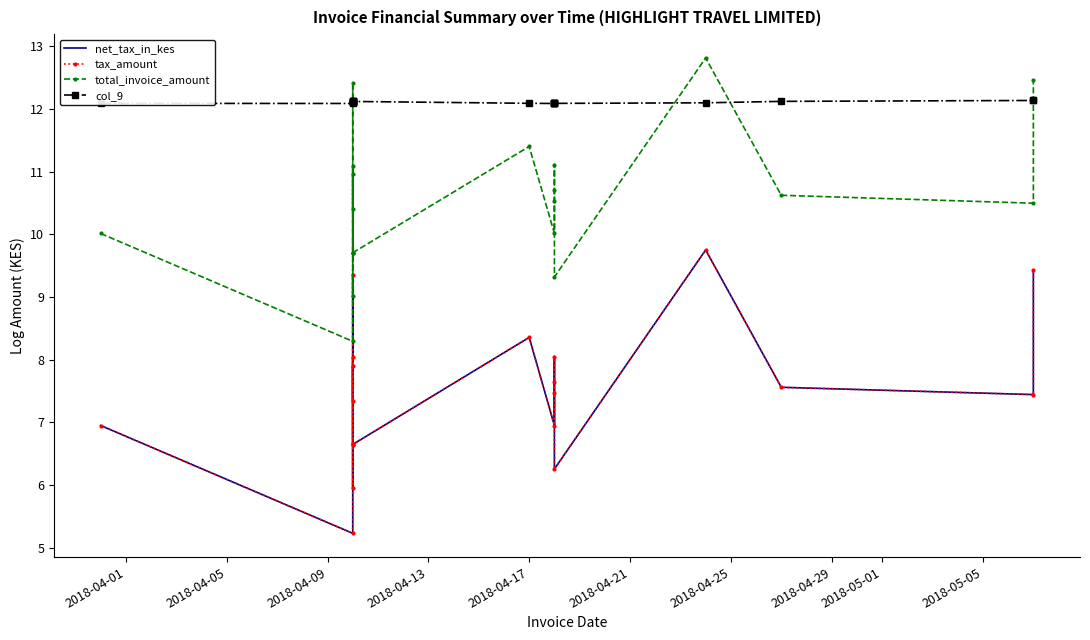

How many lines are shown in the chart?

4